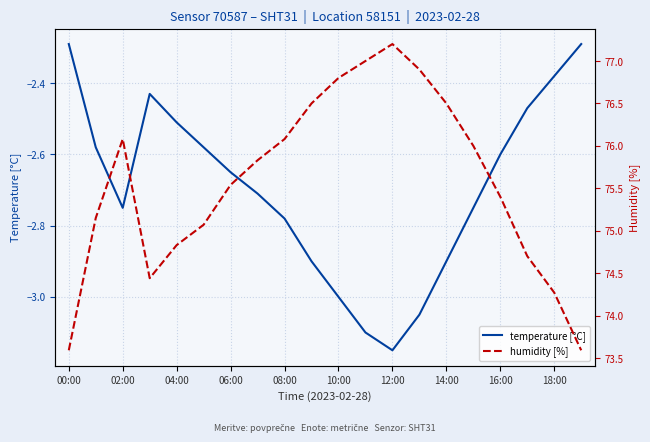

The temperature [°C] series shows -3.8 at 04:00. True or false?

False